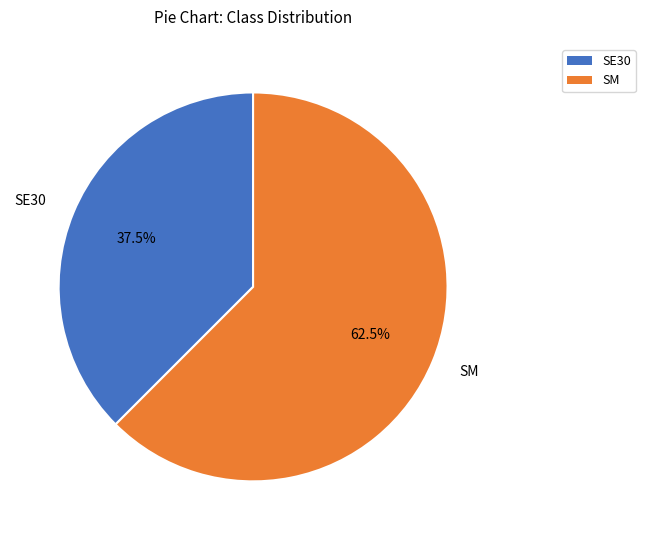

Does SE30 account for over 50% of the chart?

No